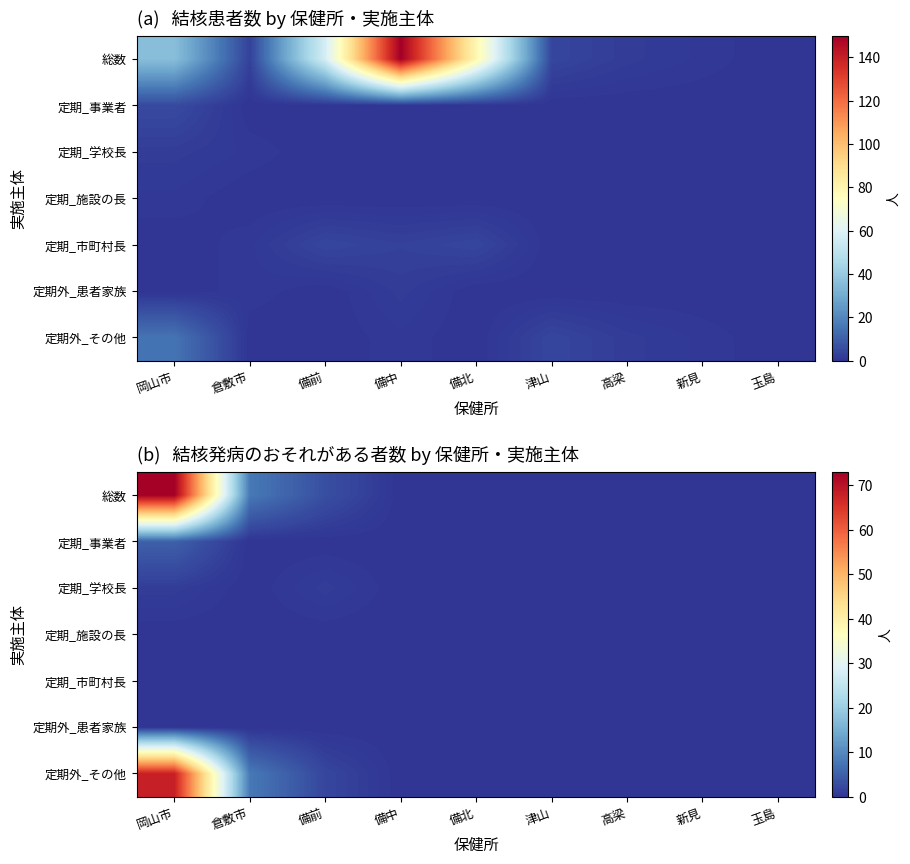

How many values in 総数 are above zero?

3